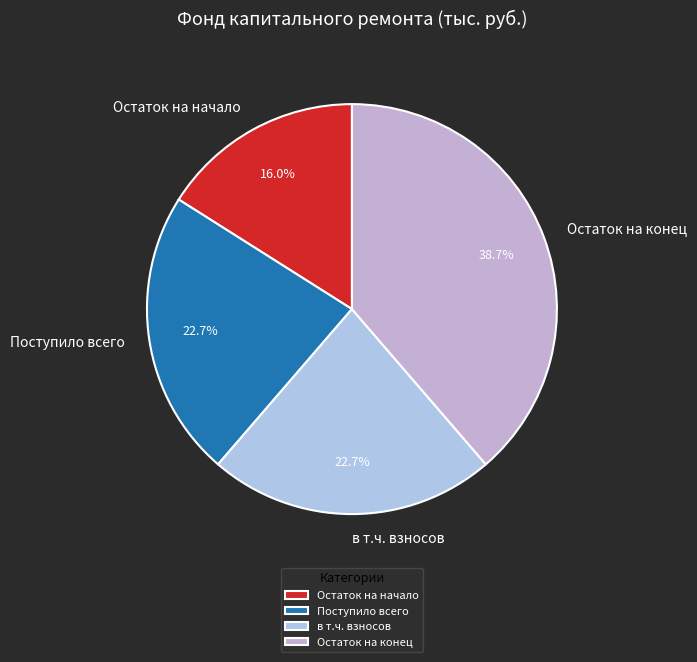

What is the largest slice in the pie chart?

Остаток на конец